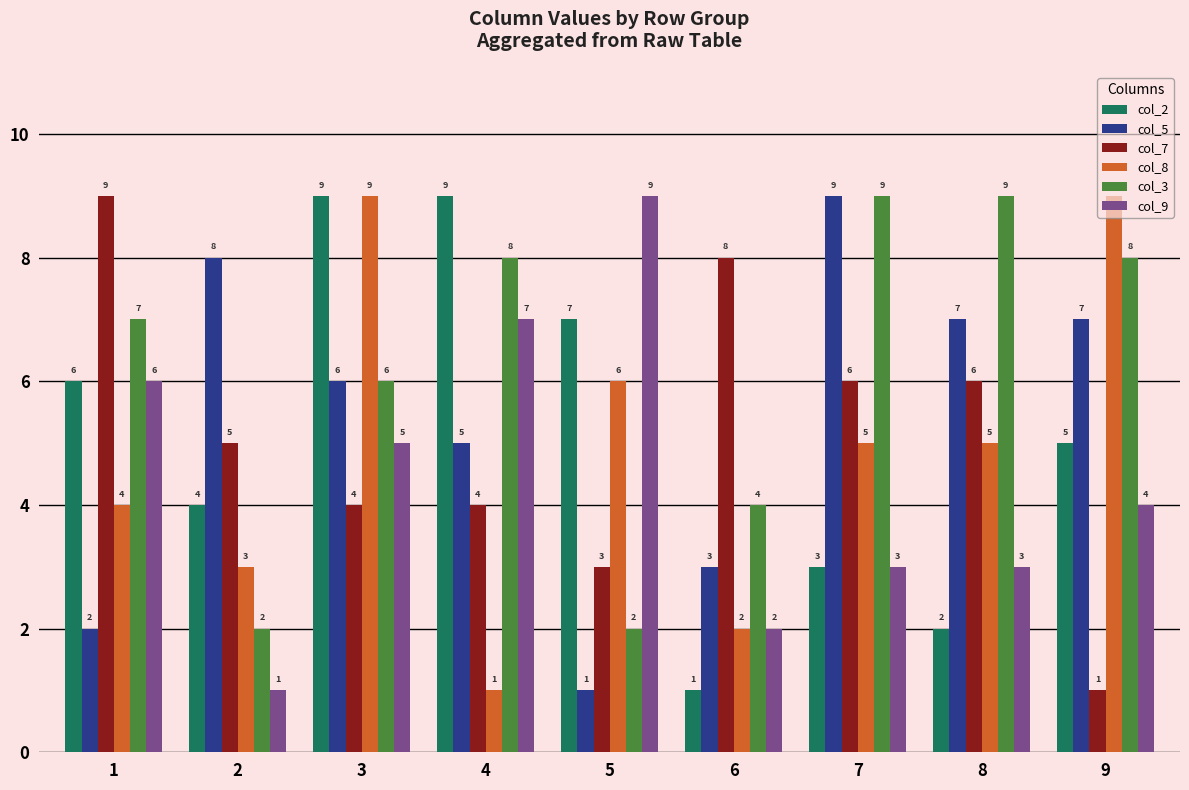

How many col_2 values are between 3 and 7?

5